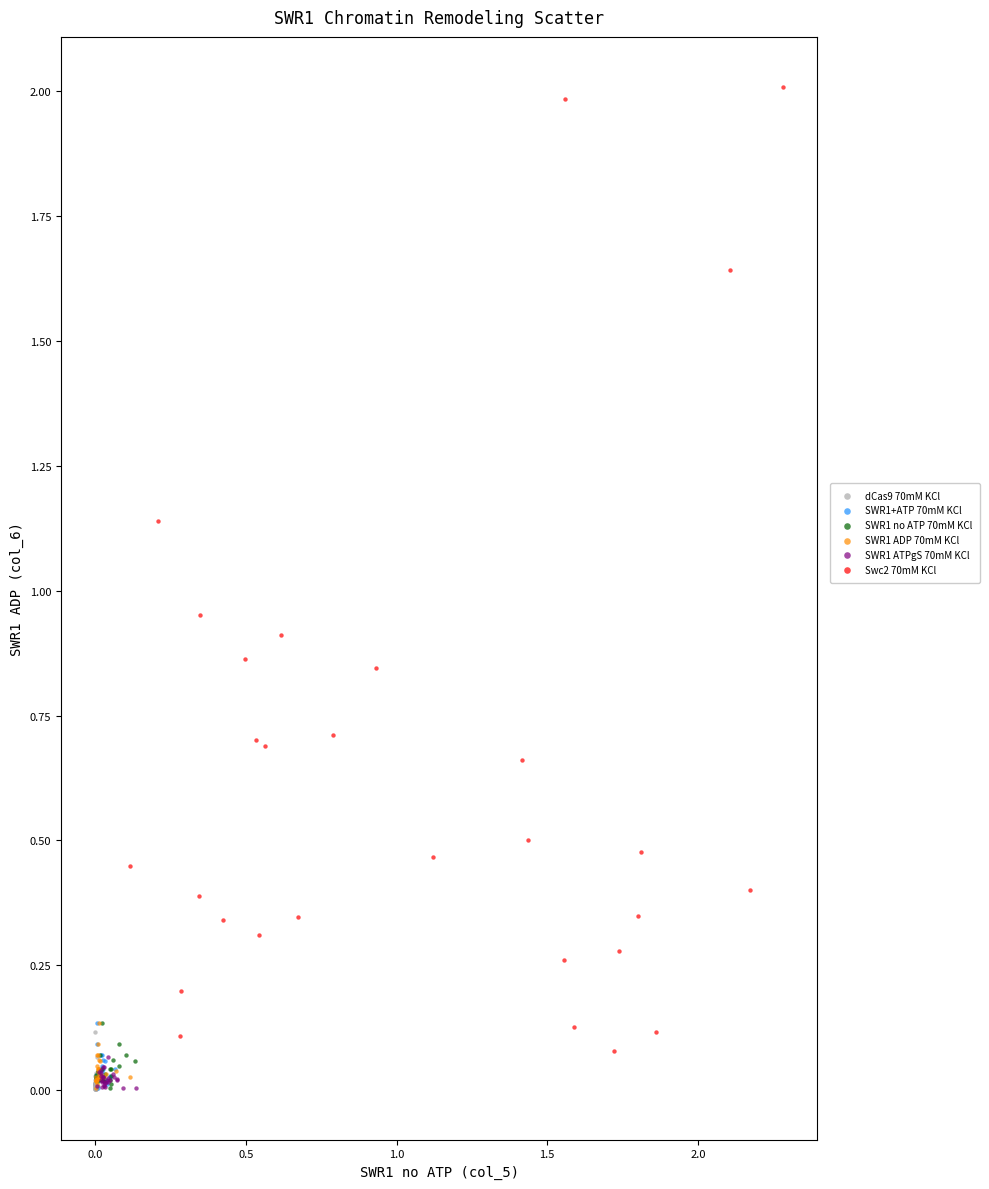

Which series contains the highest Y value?

Swc2 70mM KCl